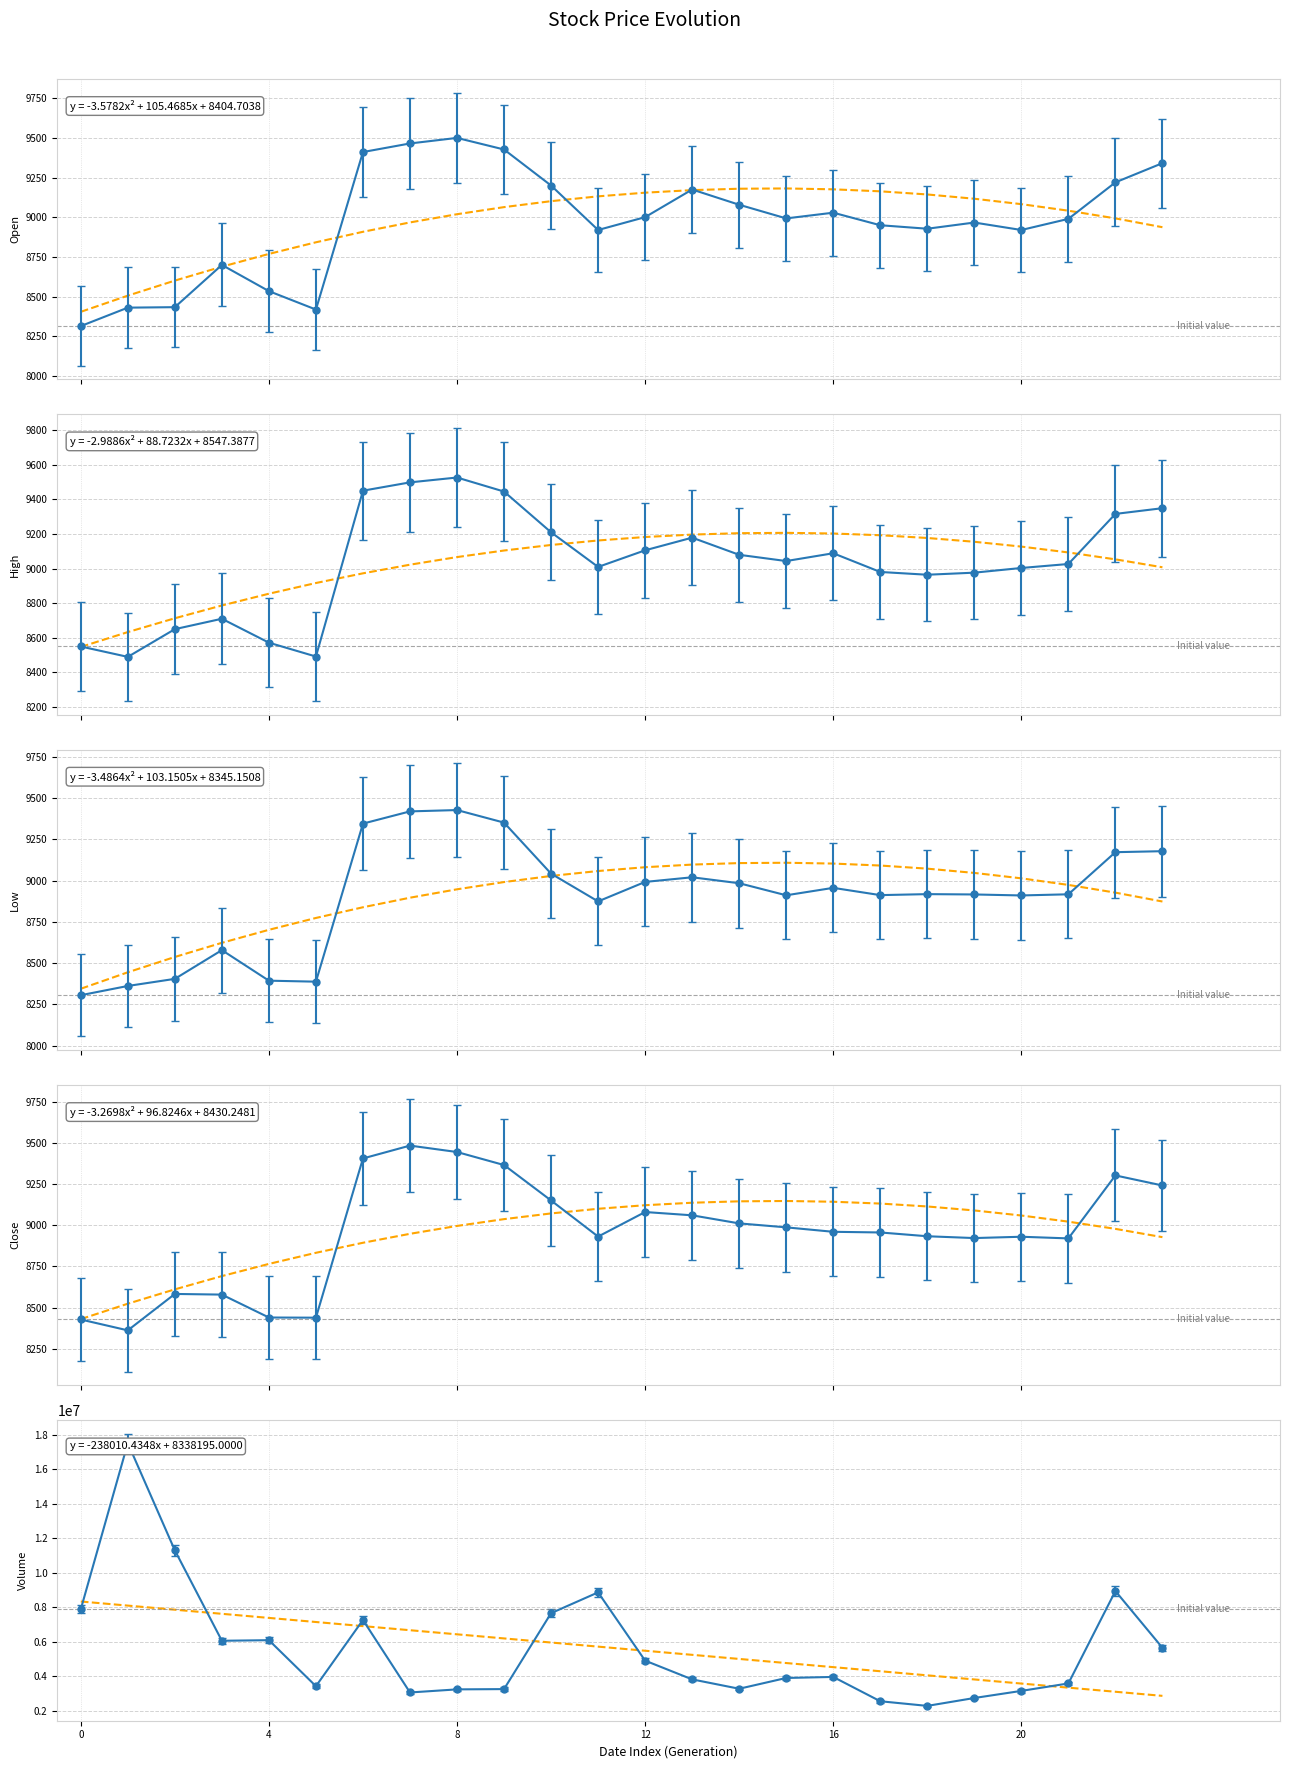

What is the maximum value shown in the chart?

17526600.0